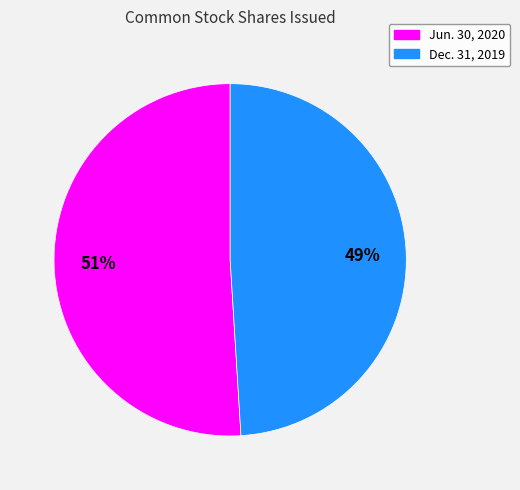

To the nearest percent, what is the difference between the largest and smallest slice percentages?

2%